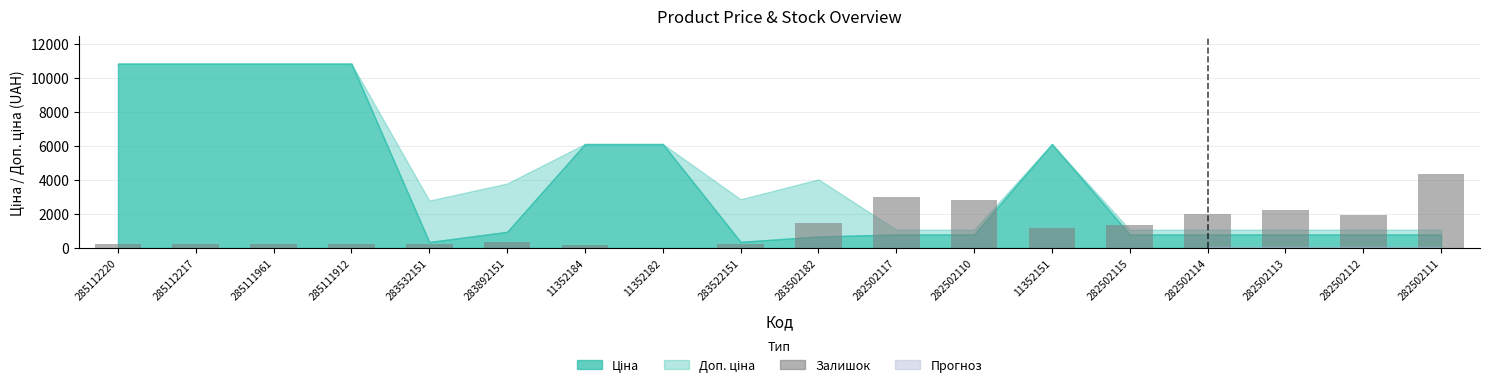

Which has a higher value, 11352151 or 282502115?

282502115